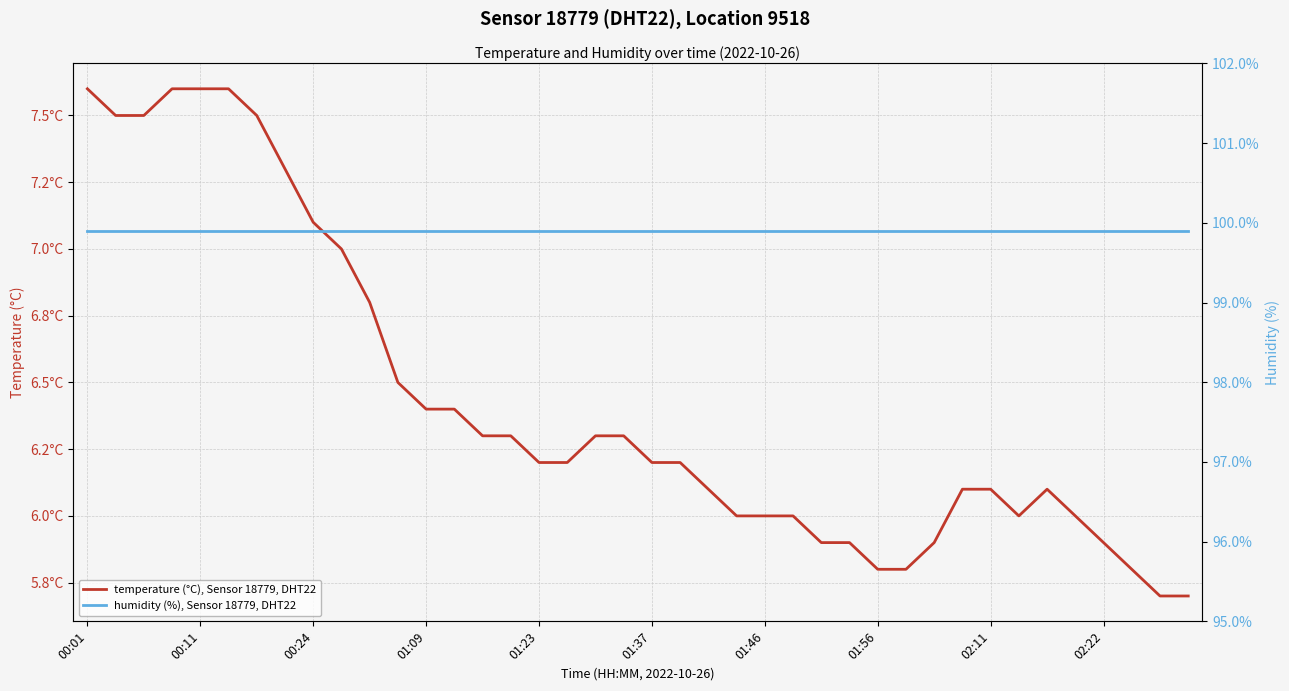

Which series has the largest total across all categories?

humidity (%), Sensor 18779, DHT22